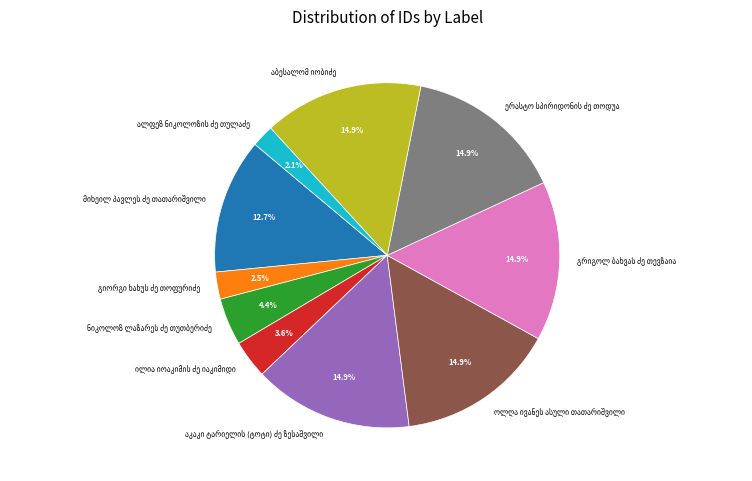

Is there a majority slice in this chart?

No